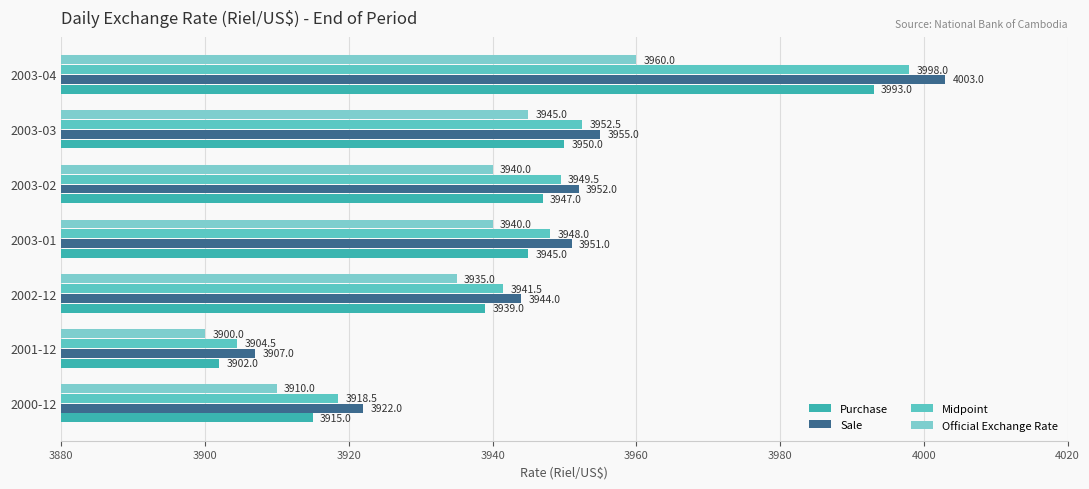

At which label is Official Exchange Rate closest to 3930?

2002-12